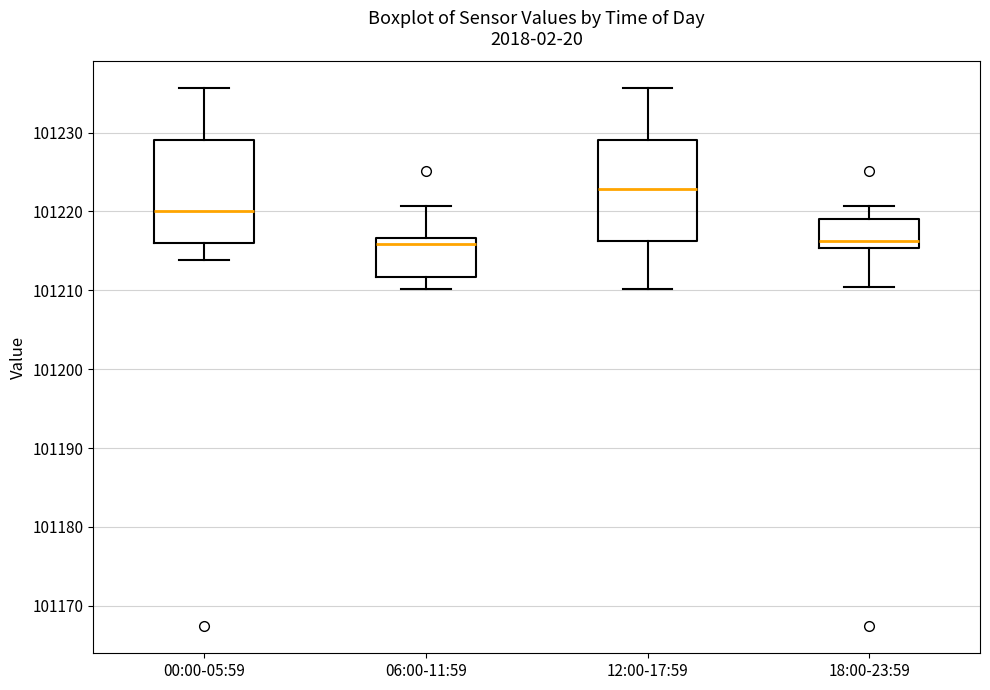

Where is the lower edge of the box for 12:00-17:59 on the y-axis? The values are not printed on the chart, so give them approximately, as read against the axis.

101216